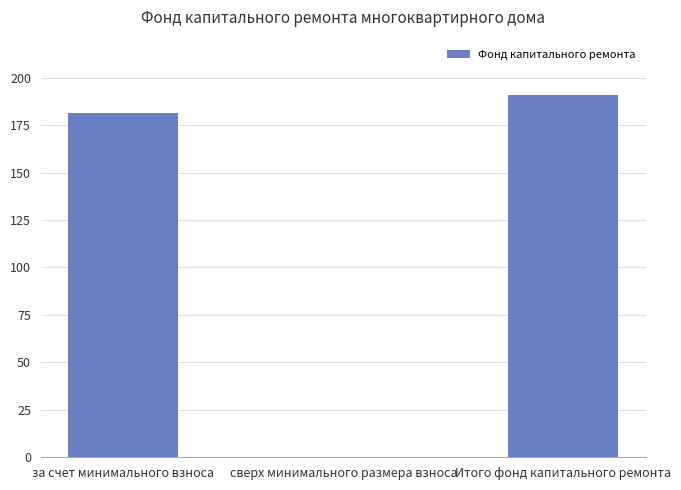

Is it true that the value at за счет минимального взноса is 181.3?

True